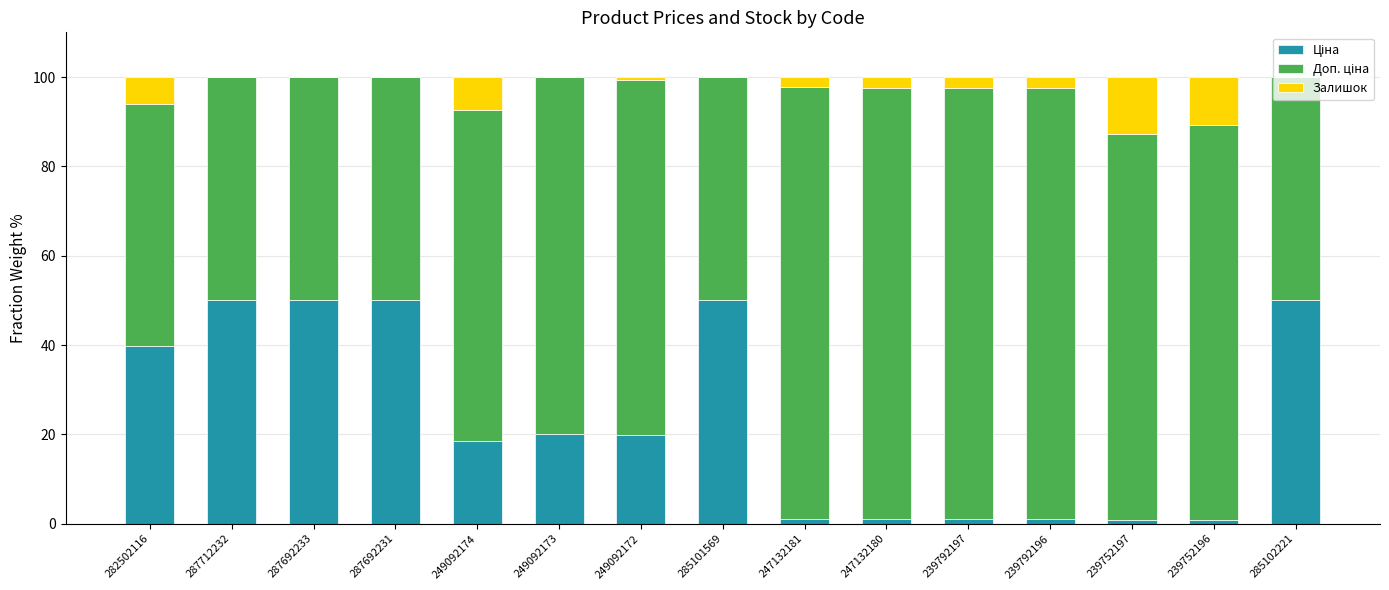

Are the bars horizontal?

No